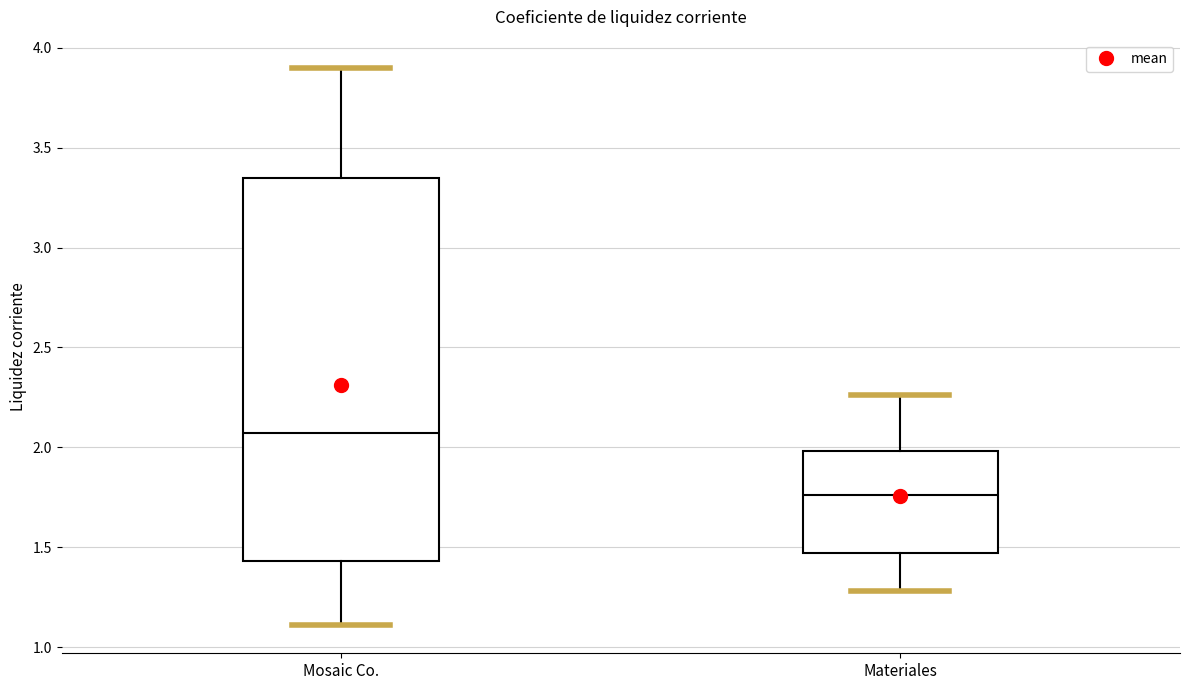

Where does the median line of the box for Materiales sit on the y-axis? The values are not printed on the chart, so give them approximately, as read against the axis.

1.75